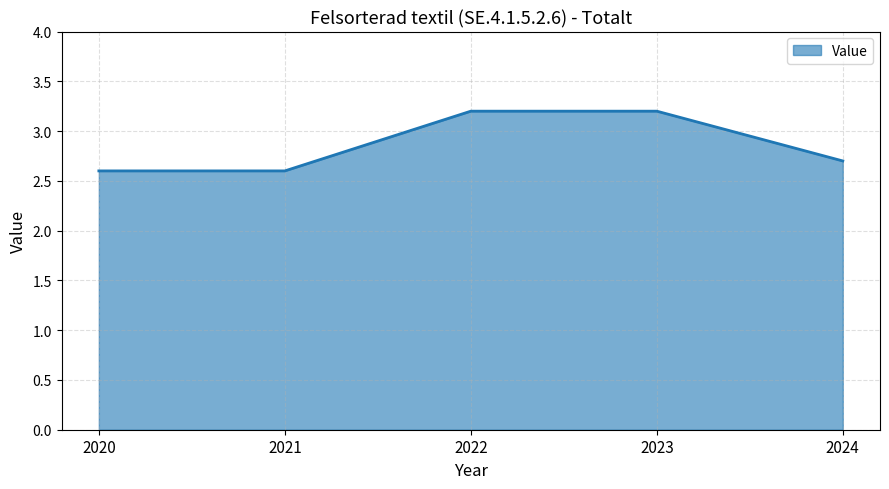

True or false: the data has more than 2 interior local peaks.

False